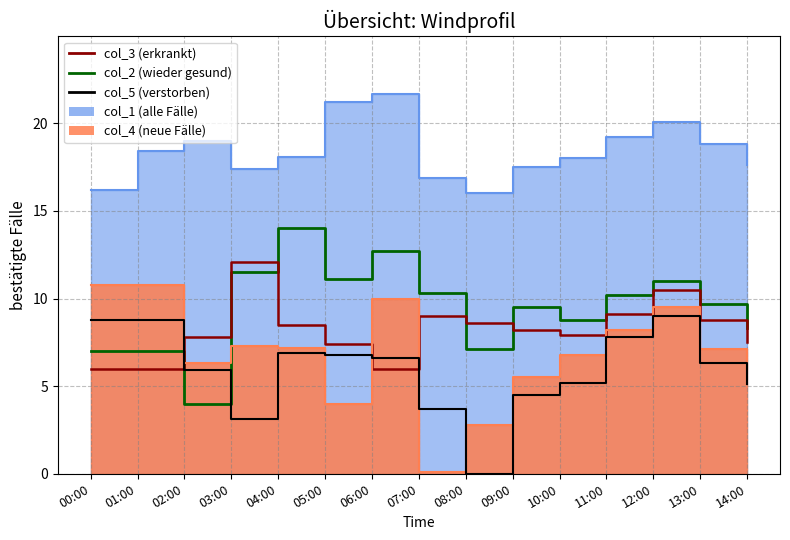

What is the spread (max minus min) of values at 11:00?

2.4